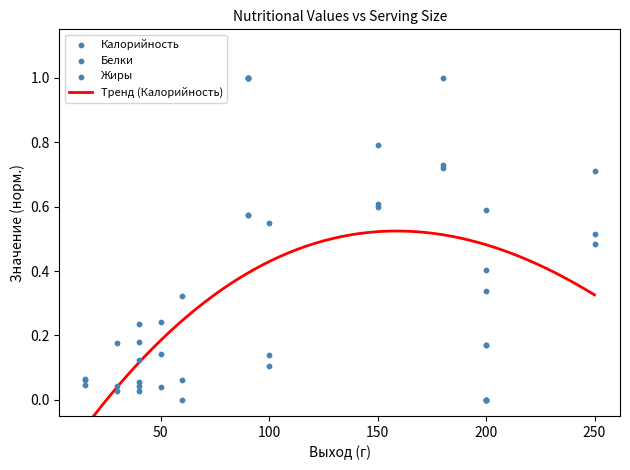

Which series contains the lowest Y value?

Калорийность